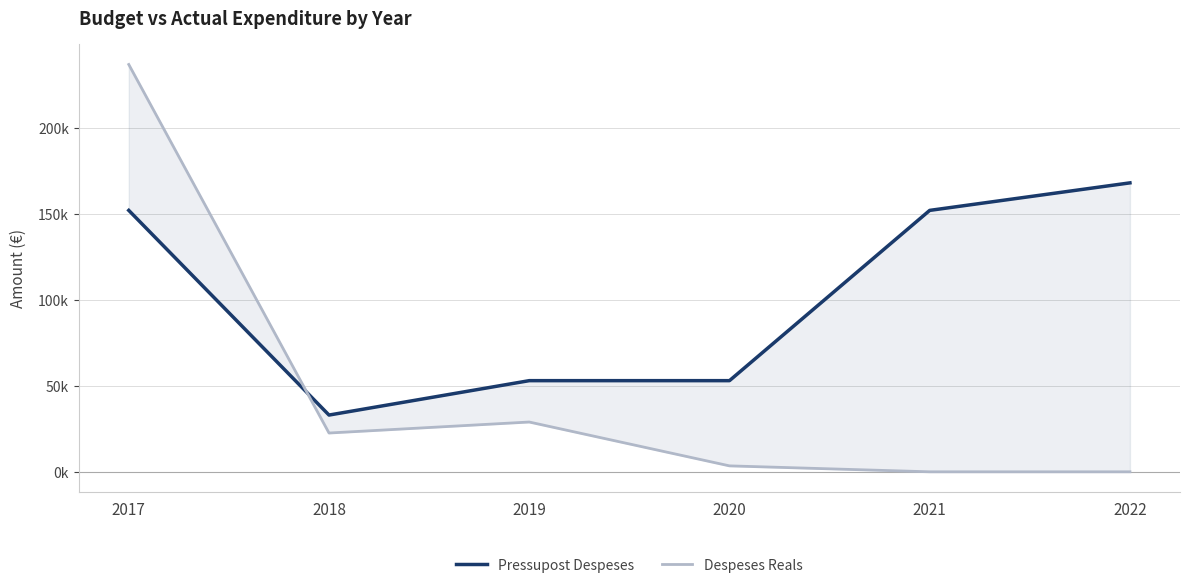

Count the number of categories in the chart.

6